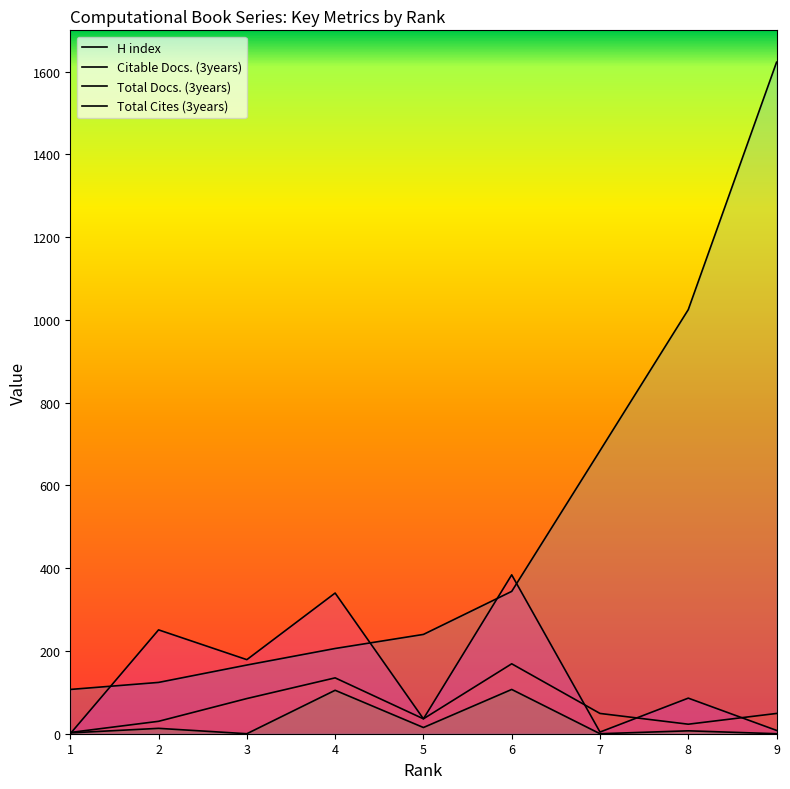

Which series changed the most between 1 and 6?

Total Cites (3years)